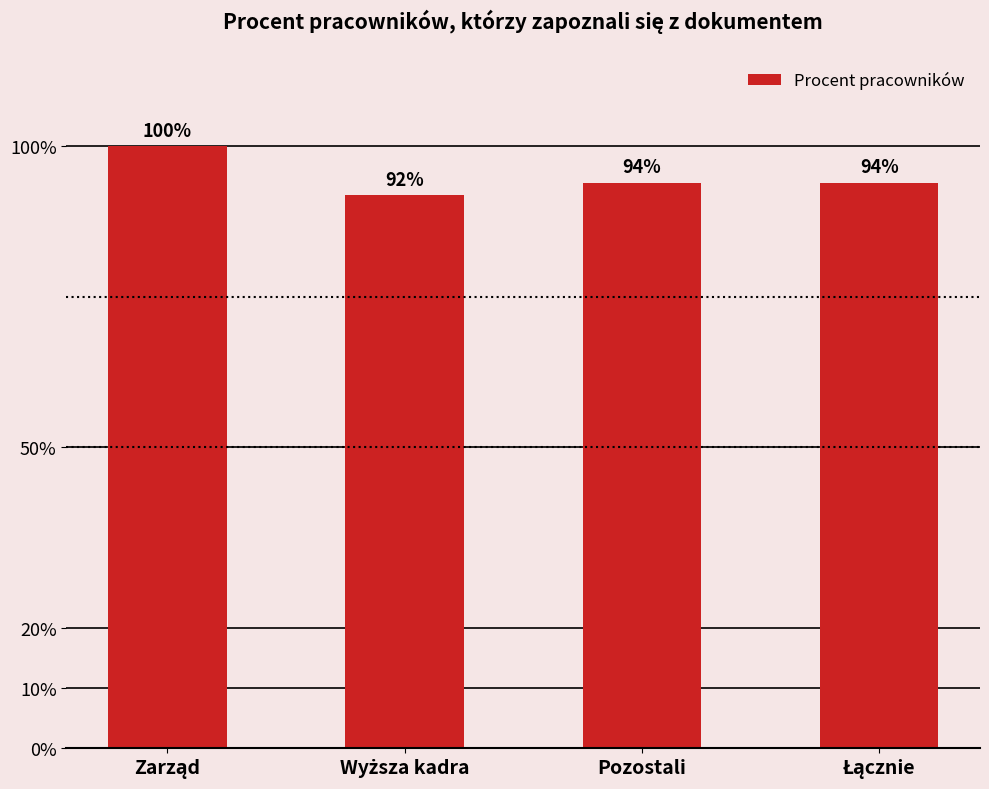

Reading left to right, list all the values displayed in this chart.

Zarząd=1.0	Wyższa kadra=0.9	Pozostali=0.9	Łącznie=0.9